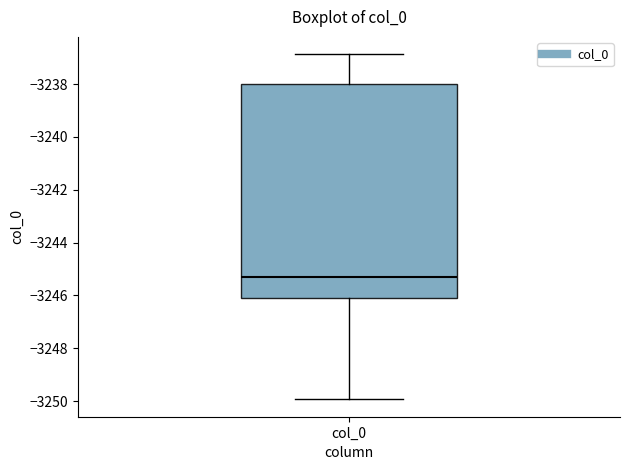

Read this box plot against the y-axis: the position of the median line, the range covered by the box, and the ends of both whiskers. The values are not printed on the chart, so give them approximately, as read against the axis.

median -3245.2, box -3246.0 to -3238.0, whiskers -3250.0 to -3236.8